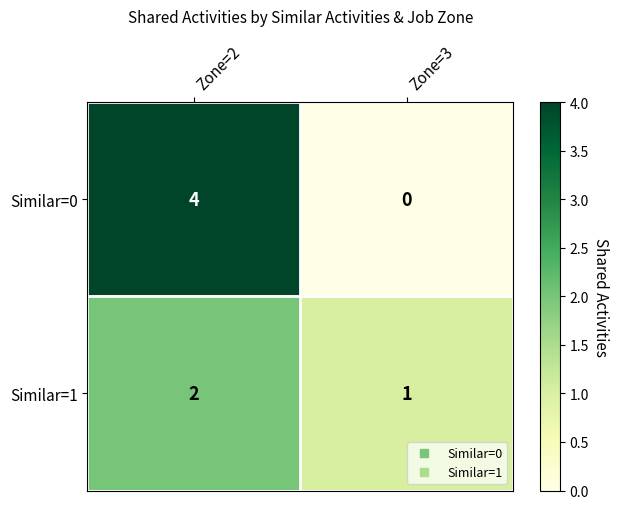

Rank the series by their maximum value, from lowest to highest.

Similar=1, Similar=0